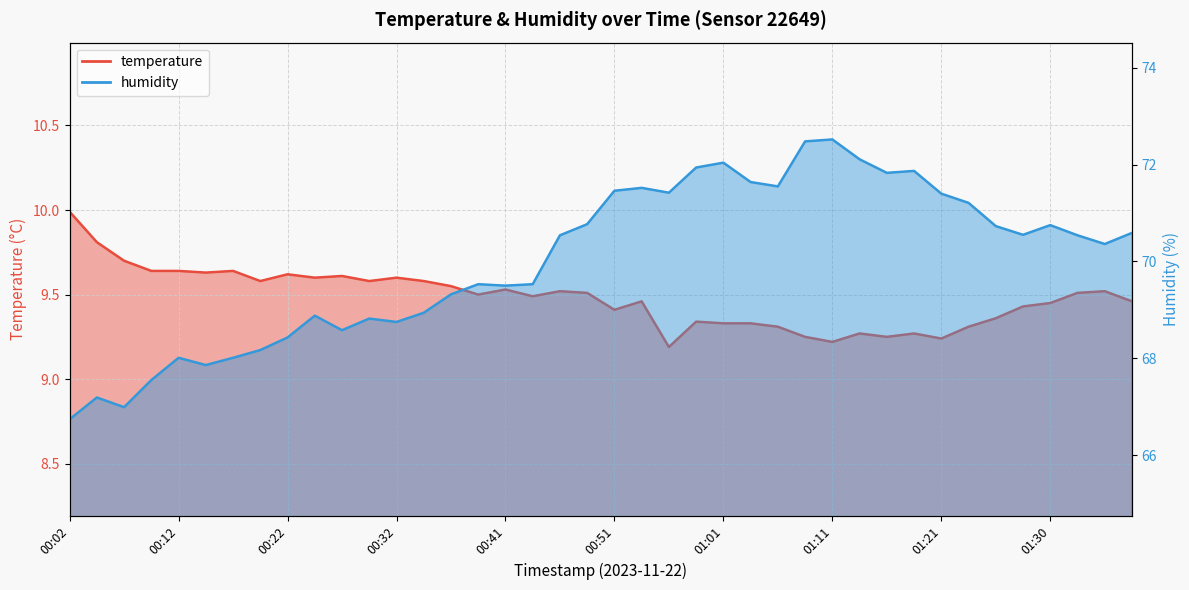

Reading left to right, extract all data points from this chart.

temperature: 10.0	9.8	9.7	9.6	9.6	9.6	9.6	9.6	9.6	9.6	9.6	9.6	9.6	9.6	9.6	9.5	9.5	9.5	9.5	9.5	9.4	9.5	9.2	9.3	9.3	9.3	9.3	9.2	9.2	9.3	9.2	9.3	9.2	9.3	9.4	9.4	9.4	9.5	9.5	9.5
humidity: 66.7	67.2	67.0	67.5	68.0	67.9	68.0	68.2	68.4	68.9	68.6	68.8	68.8	68.9	69.3	69.5	69.5	69.5	70.5	70.8	71.5	71.5	71.4	71.9	72.0	71.6	71.5	72.5	72.5	72.1	71.8	71.9	71.4	71.2	70.7	70.5	70.8	70.5	70.4	70.6